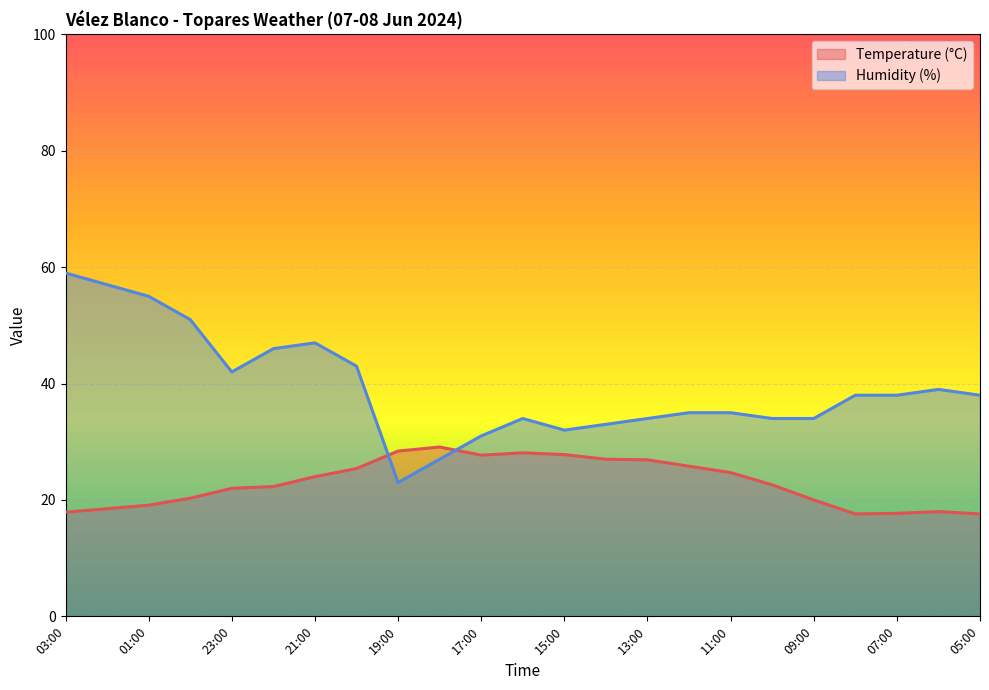

At which category is the sum across all series the highest?

03:00